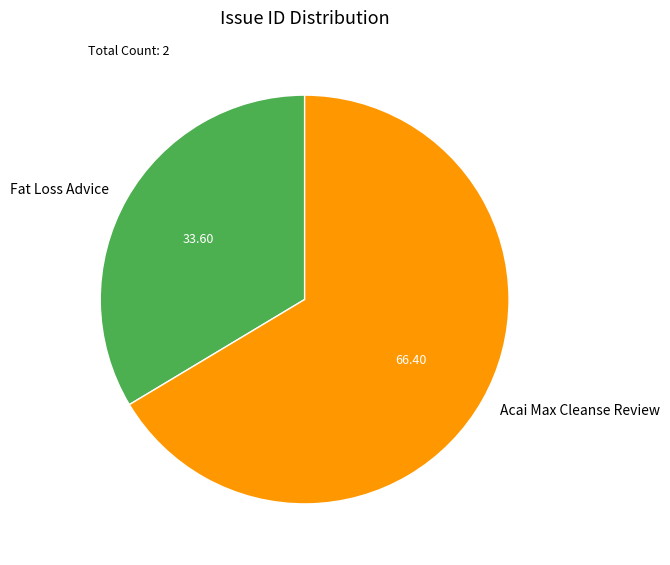

True or false: Acai Max Cleanse Review accounts for 66% of the total.

True